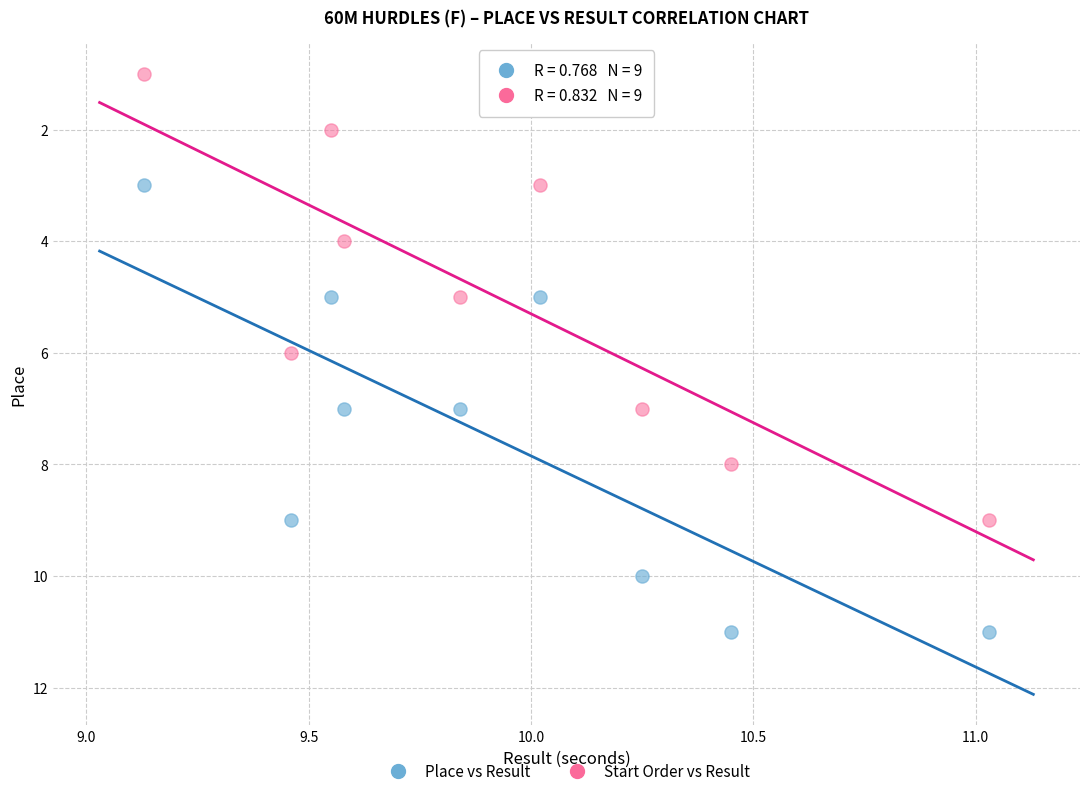

Across all data points, what is the range of Y values (max minus min)?

10